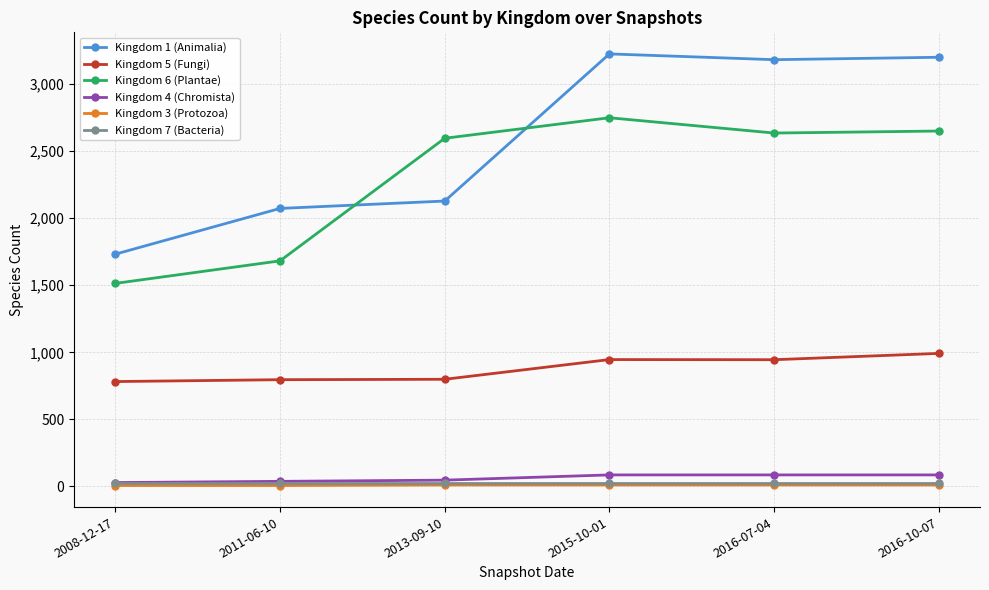

Count the number of categories in the chart.

6